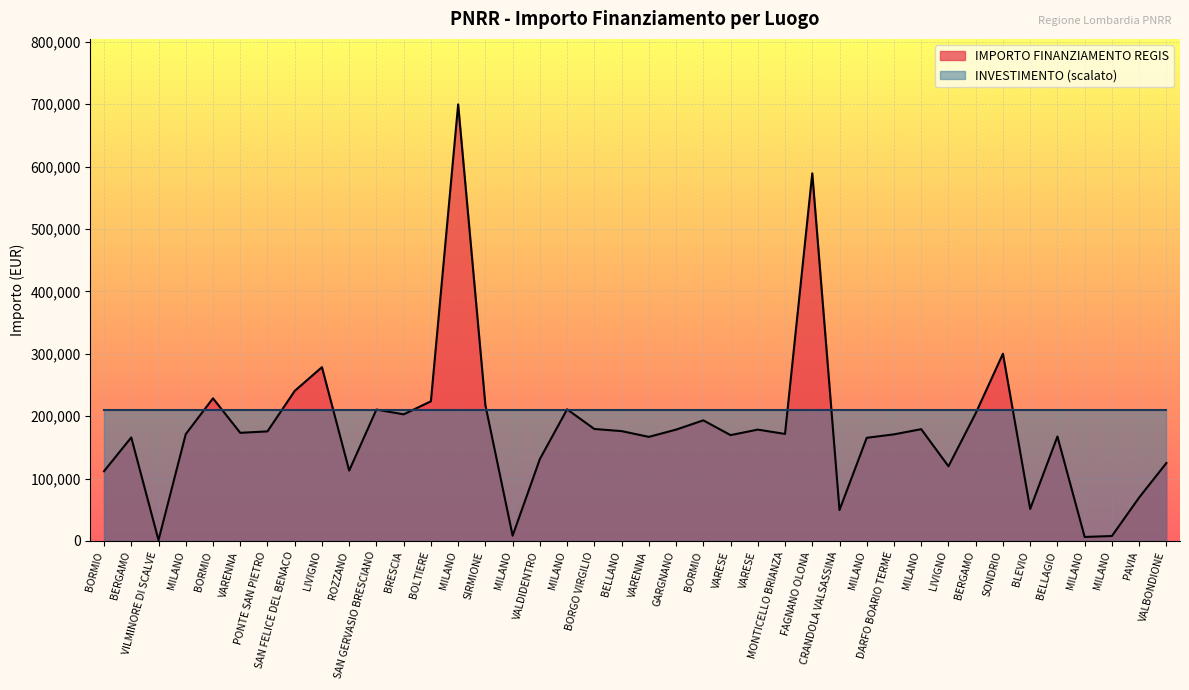

Which category has the highest value across all series?

MILANO